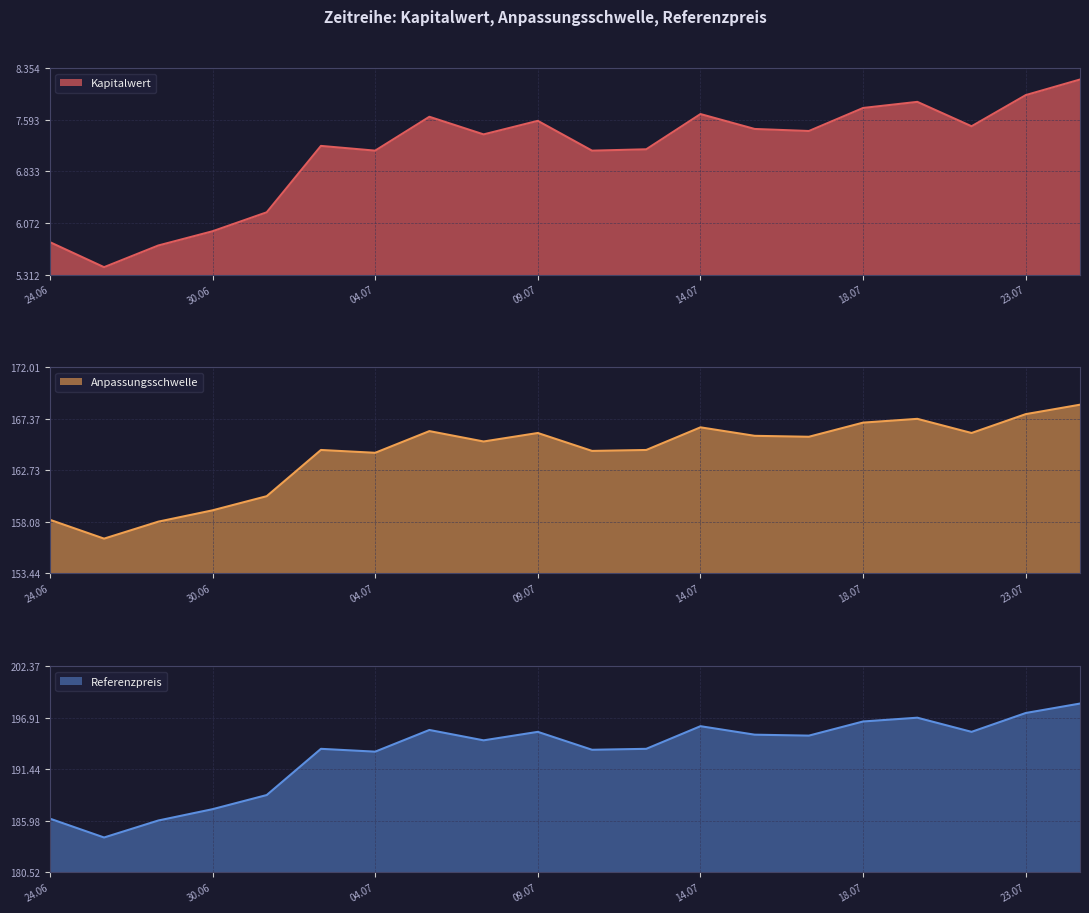

Where is Kapitalwert nearest to the value 6?

30.06